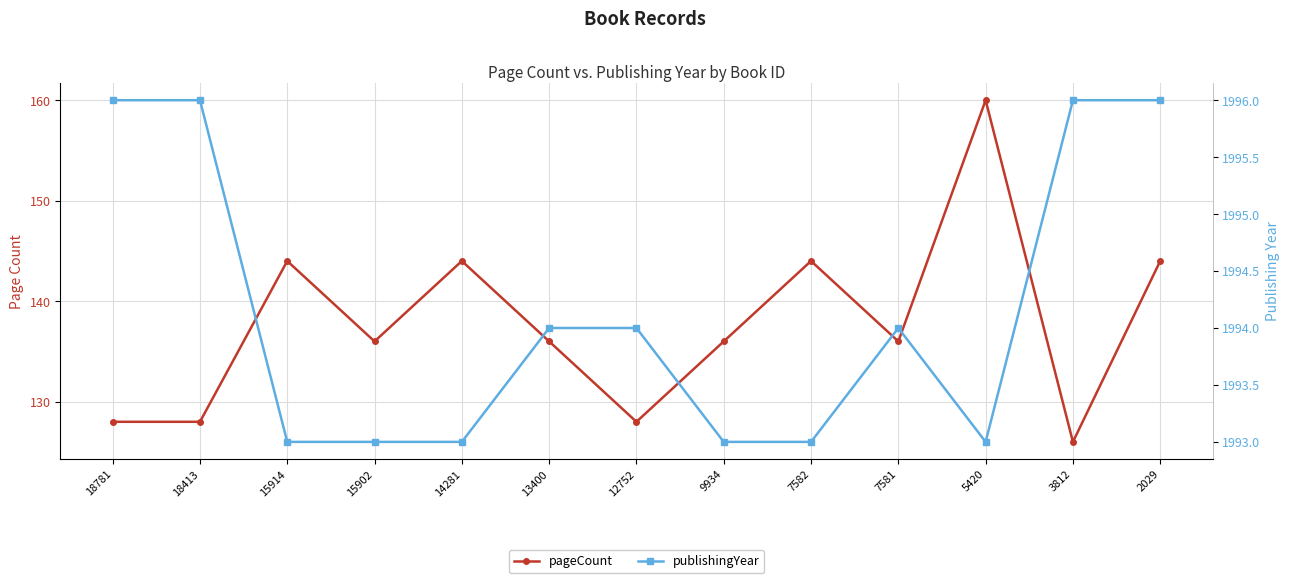

True or false: publishingYear has more than 0 interior local peaks.

True